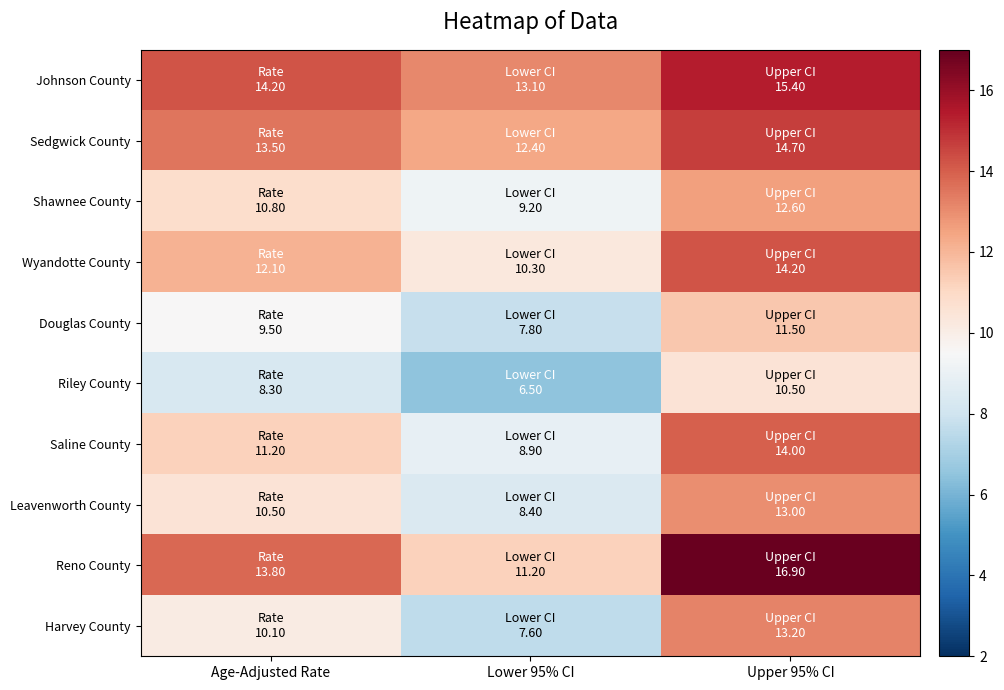

What is the difference between the highest and lowest values at Lower 95% CI?

6.6